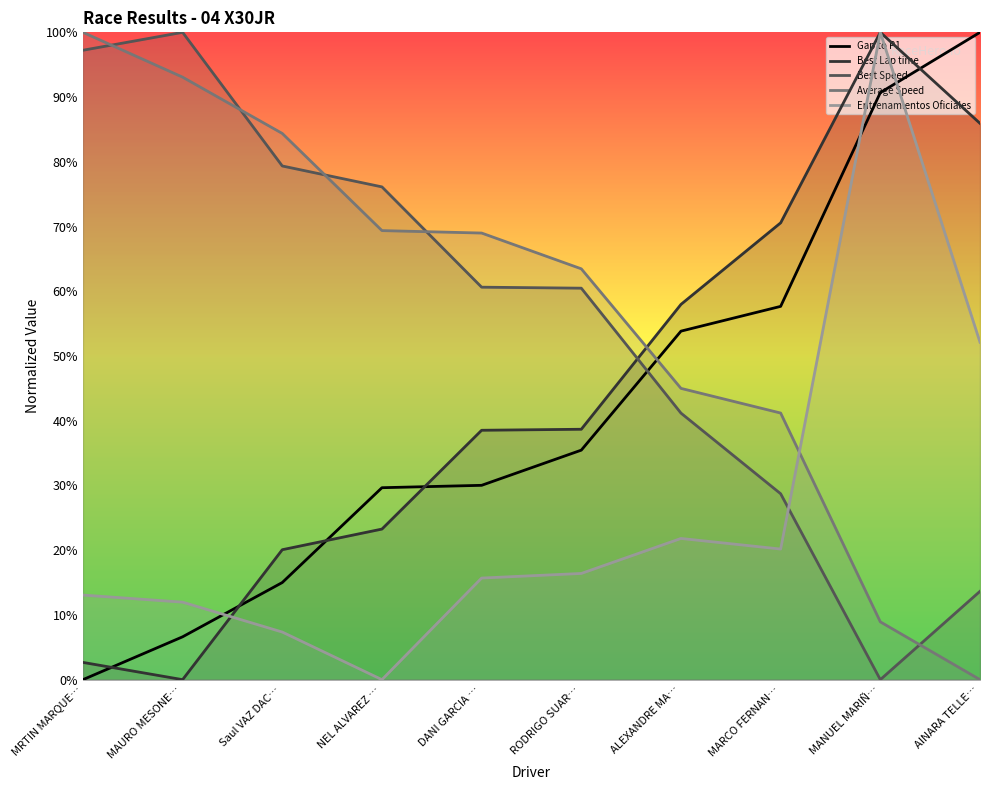

What are all the series names shown in the legend?

Gap to P1, Best Lap time, Best Speed, Average Speed, Entrenamientos Oficiales